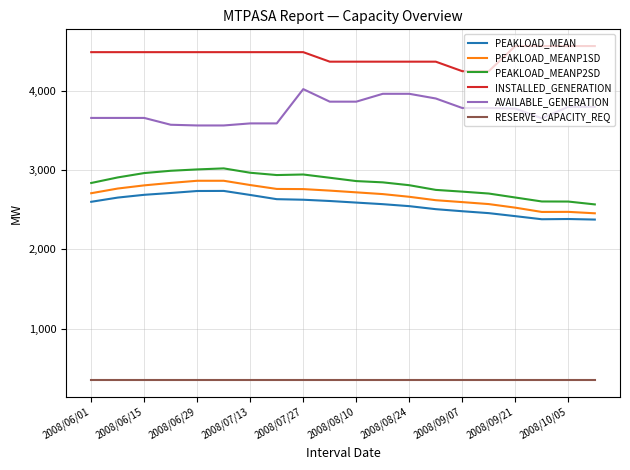

True or false: INSTALLED_GENERATION and PEAKLOAD_MEAN cross at least once.

False